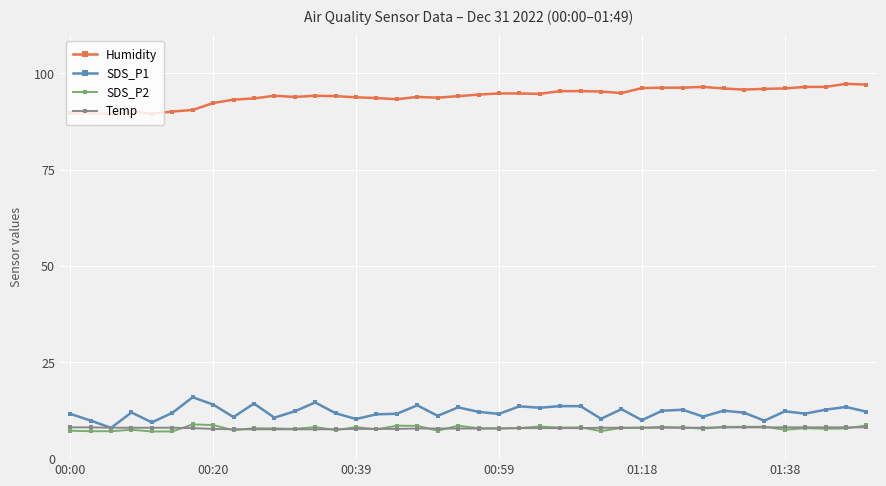

At how many categories does at least one series exceed 25?

40